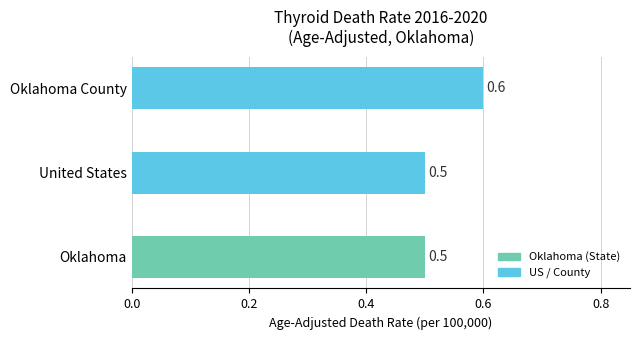

The value at Oklahoma County is 0.6. True or false?

True